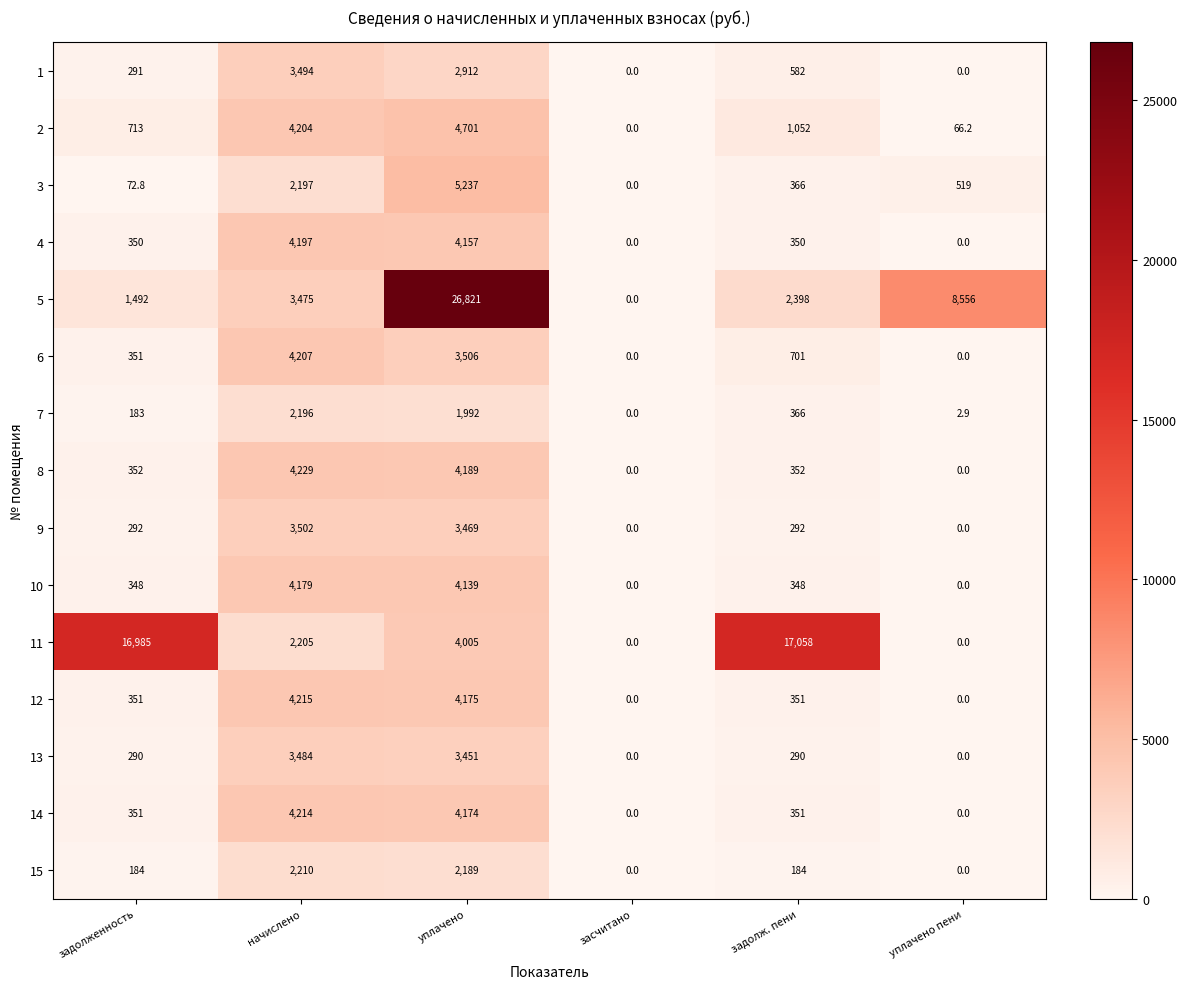

At how many categories does at least one series exceed 16220?

3